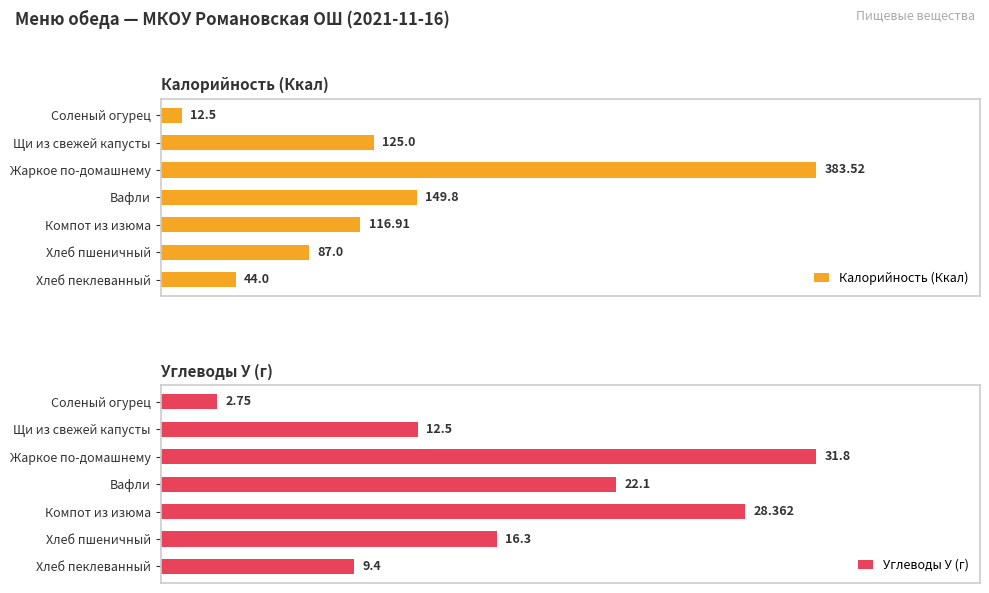

At which label is Углеводы У (г) closest to 17?

Хлеб пшеничный